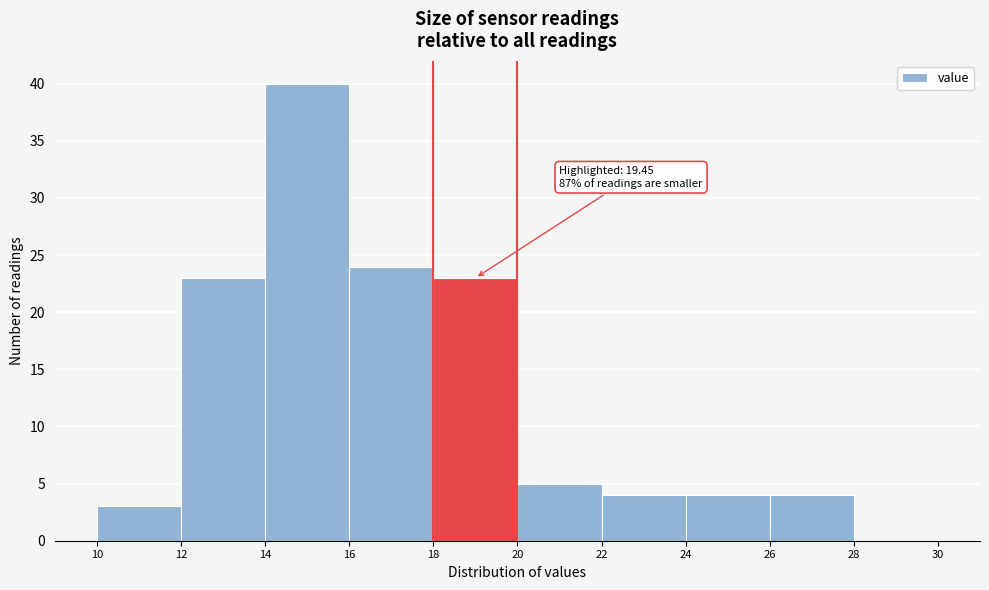

Which range on the x-axis has the tallest bar?

14 to 16